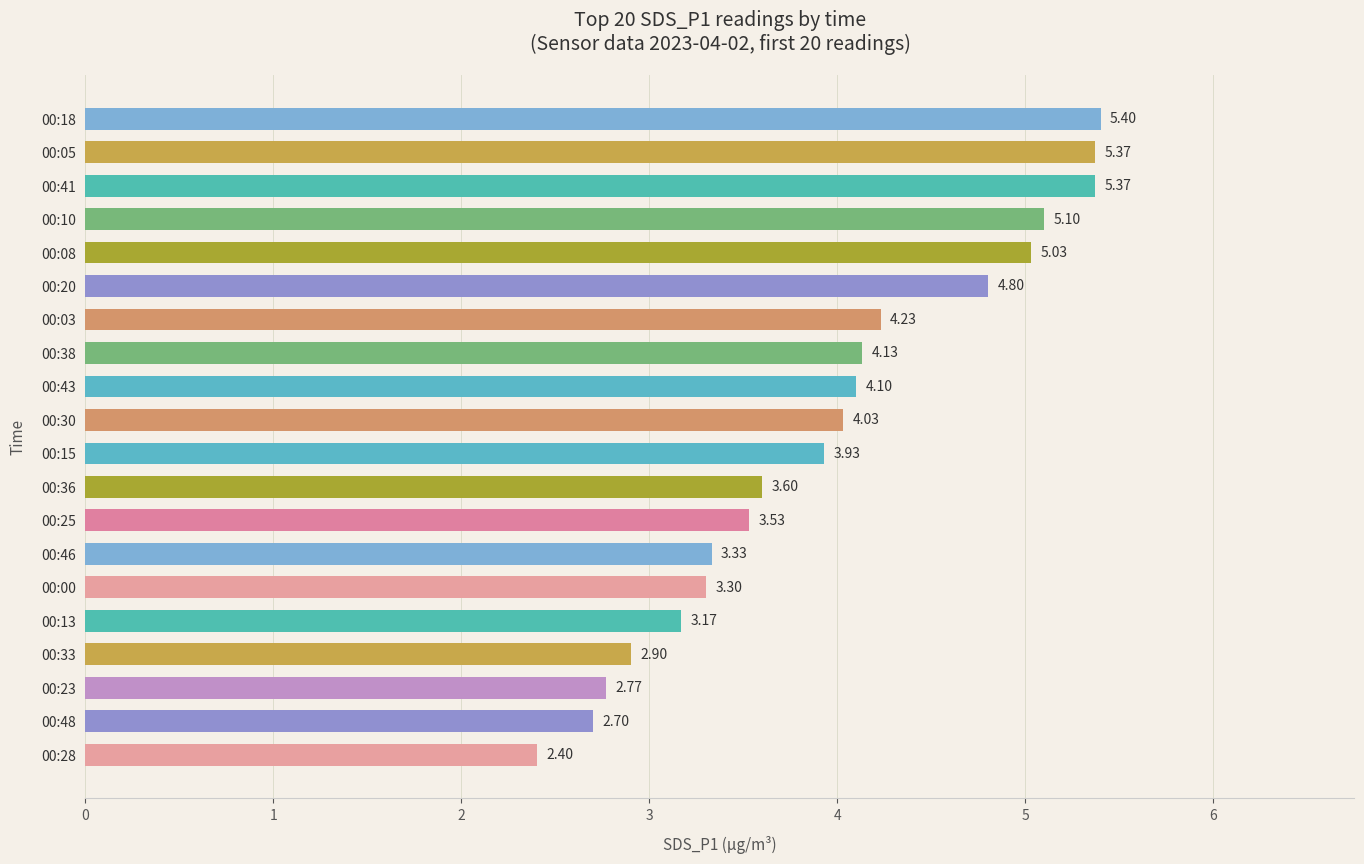

What is the sum of all values?

79.2